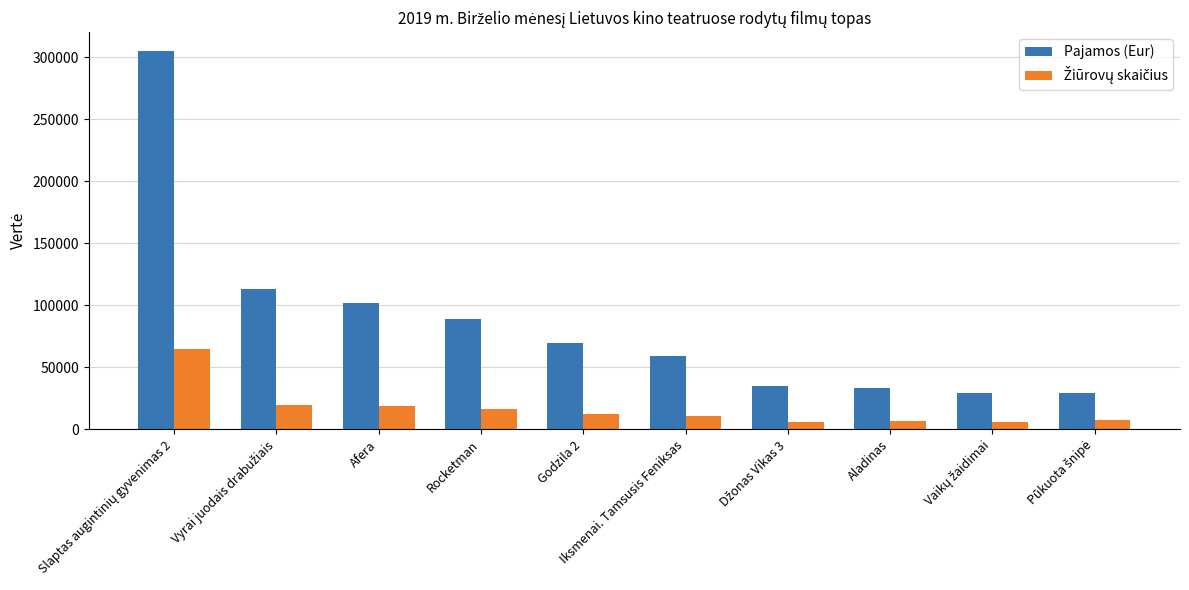

What is the maximum value for Pajamos (Eur)?

305122.1